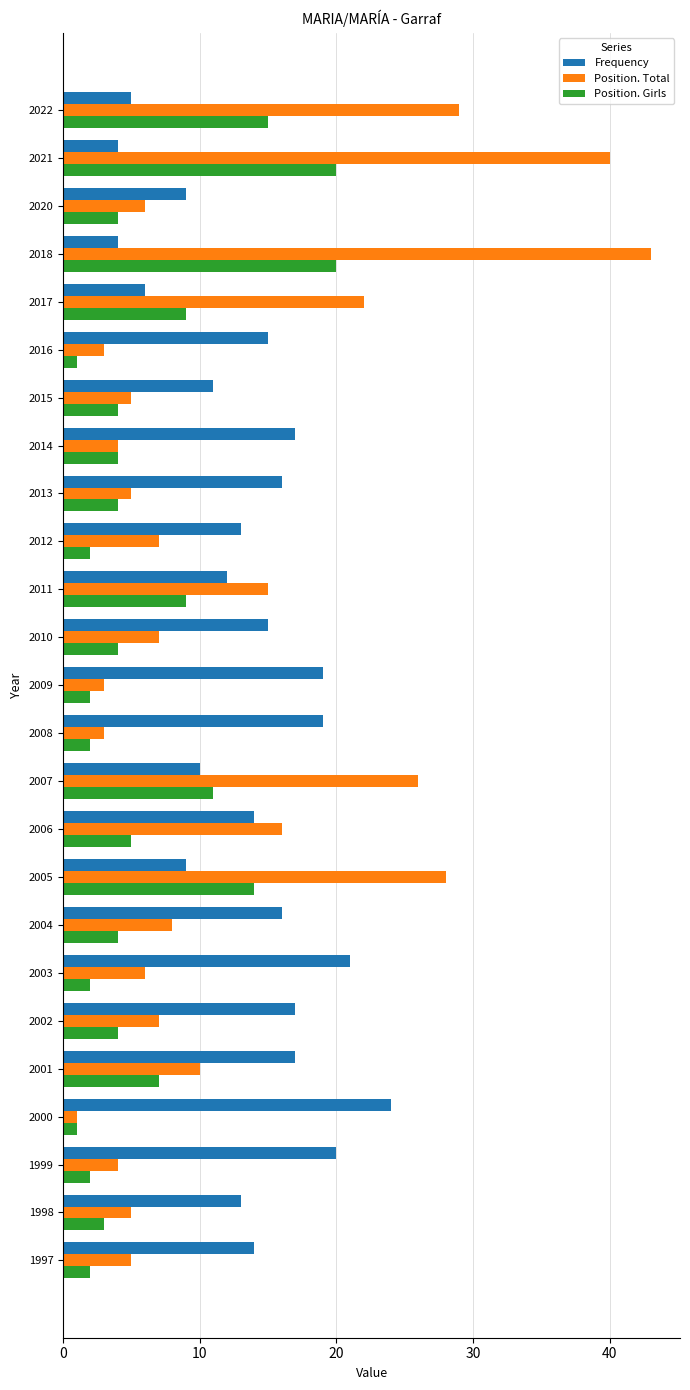

The value of Position. Girls at 2003 is 2. True or false?

True